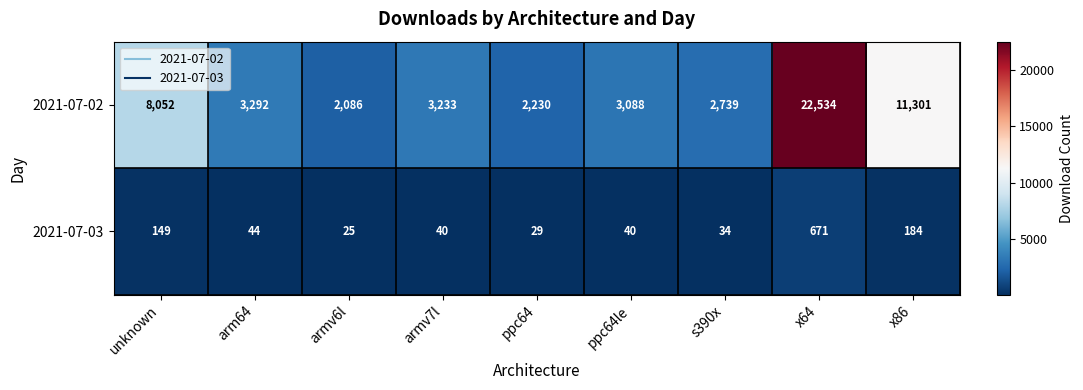

Reading left to right, extract all data points from this chart.

2021-07-02: 8052	3292	2086	3233	2230	3088	2739	22534	11301
2021-07-03: 149	44	25	40	29	40	34	671	184